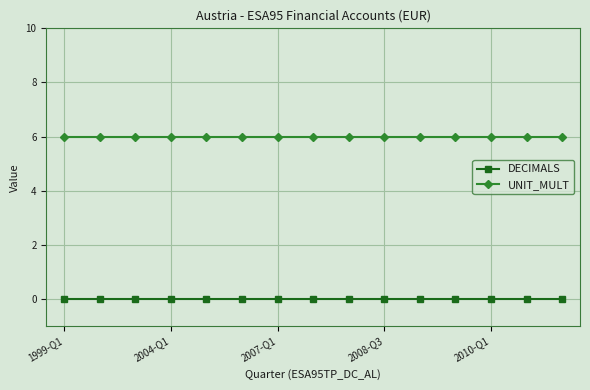

Rank the series by their average value, from lowest to highest.

DECIMALS, UNIT_MULT